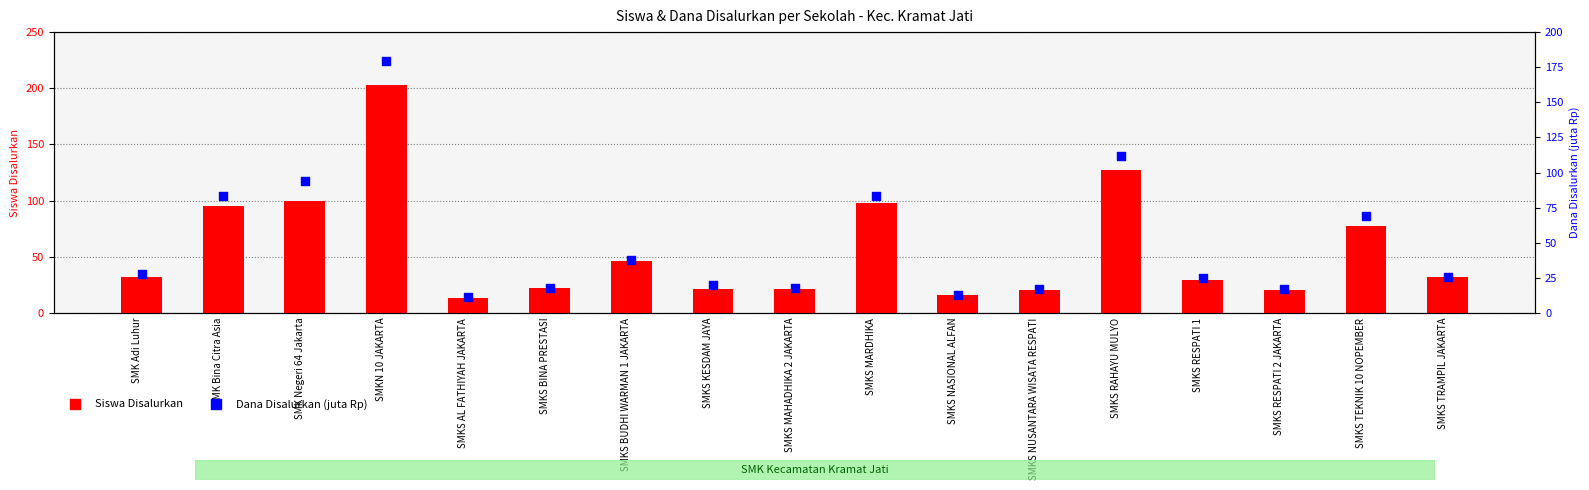

Which series contains the lowest Y value?

Dana Disalurkan (juta Rp)